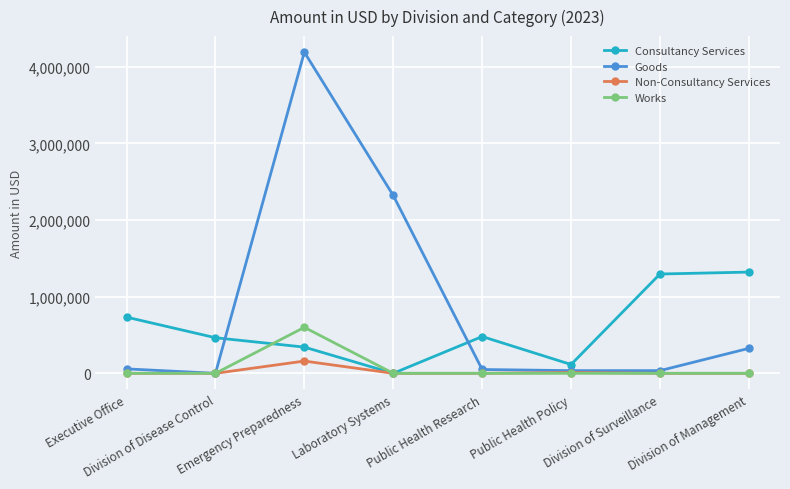

Which series has the largest total across all categories?

Goods